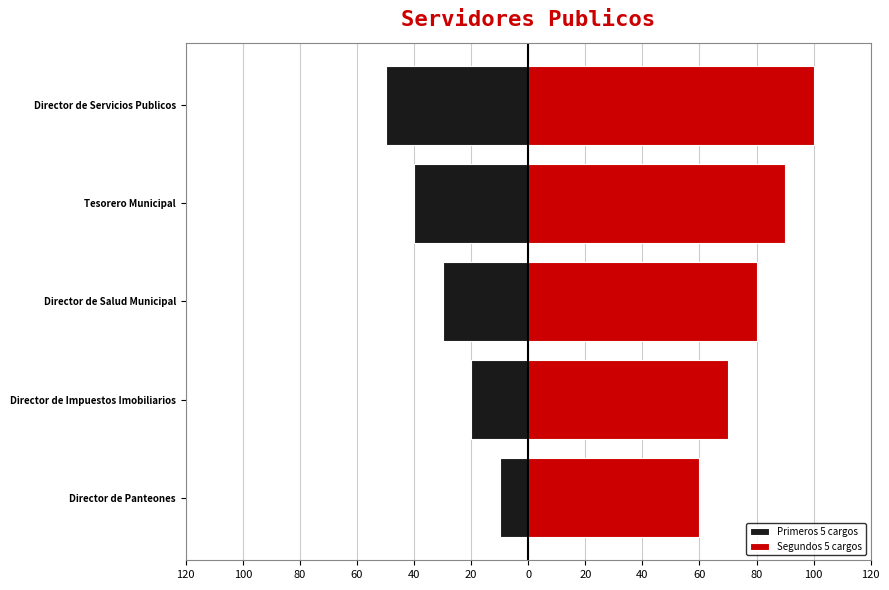

What is the value of the Segundos 5 cargos bar at the 3rd from the left?

80